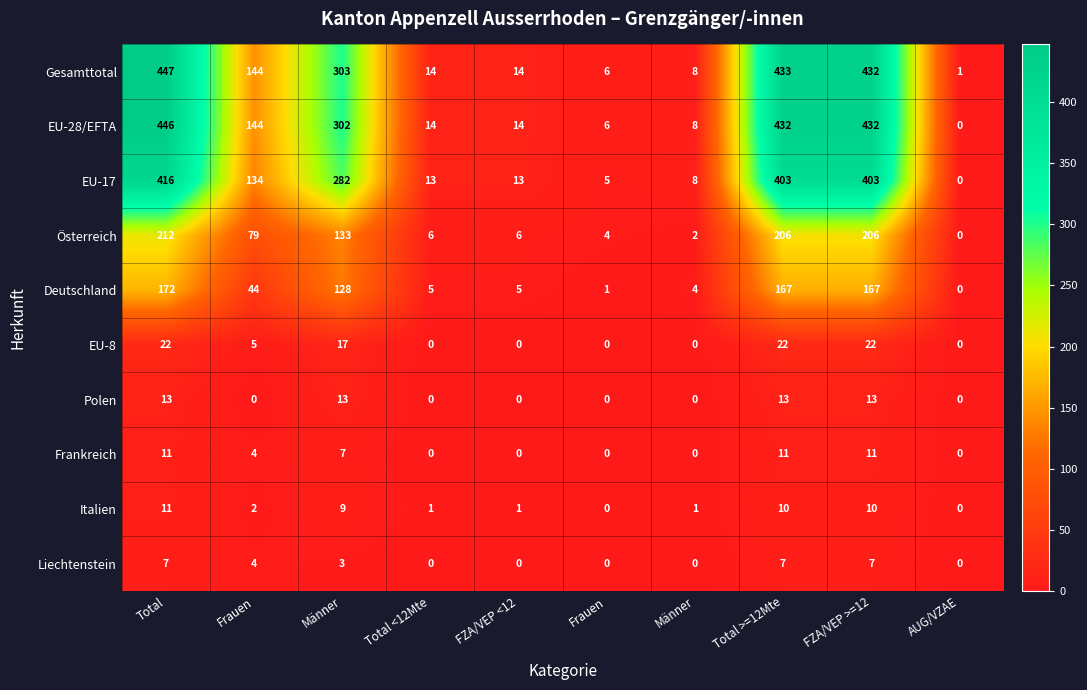

What is the total value across all series at Frauen?

560